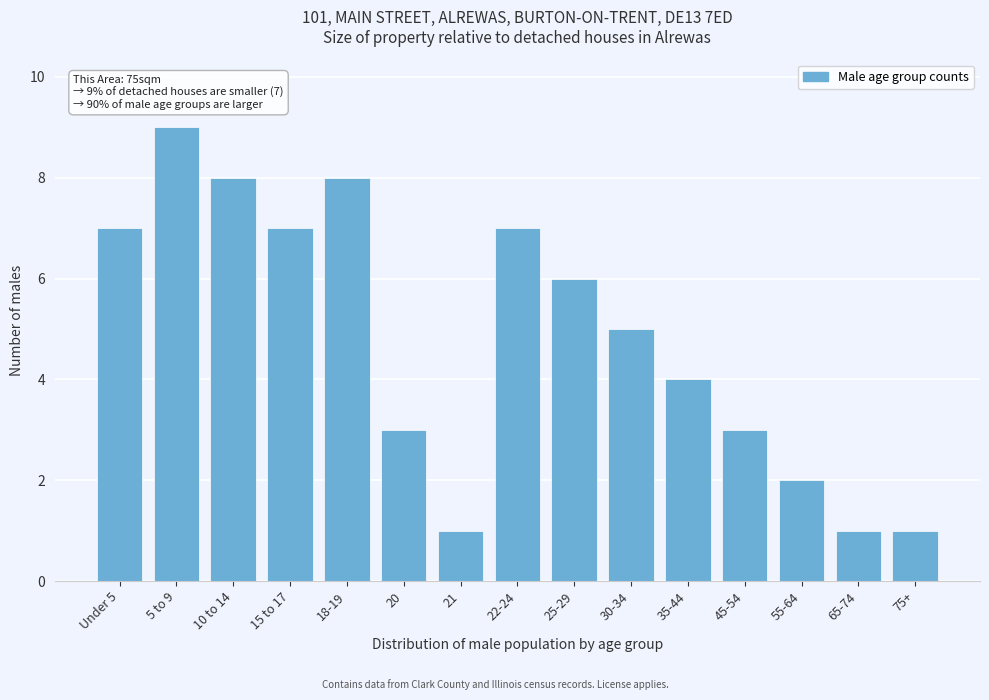

Reading left to right, transcribe all the data shown in this chart.

Under 5=7	5 to 9=9	10 to 14=8	15 to 17=7	18-19=8	20=3	21=1	22-24=7	25-29=6	30-34=5	35-44=4	45-54=3	55-64=2	65-74=1	75+=1